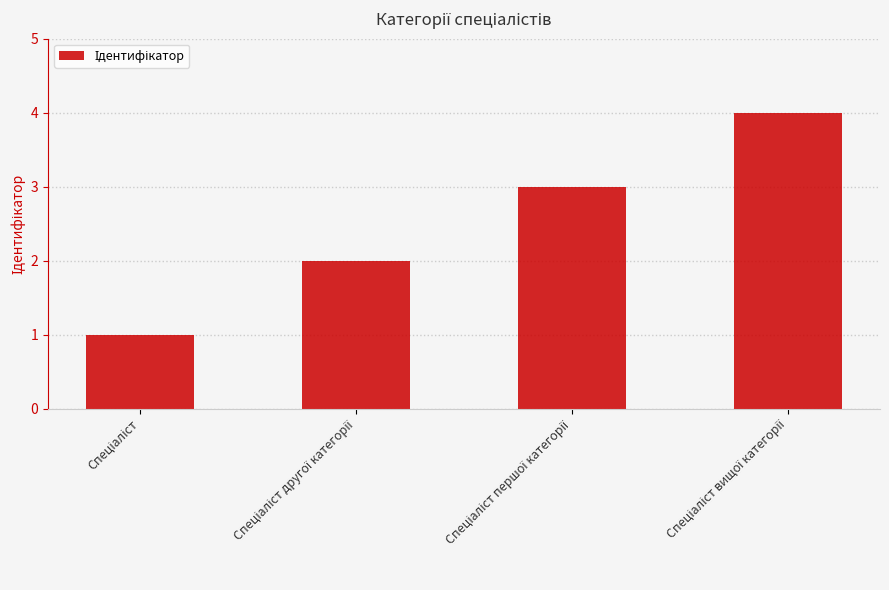

What is the maximum value shown in the chart?

4